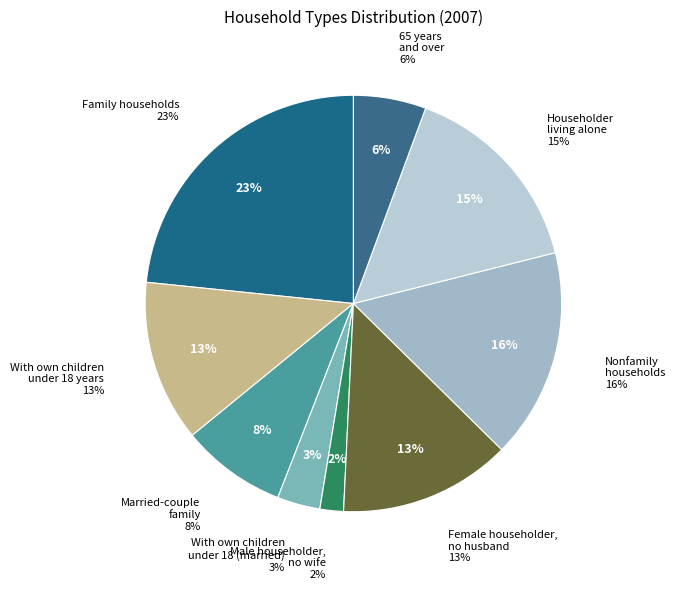

What is the ratio of the value at Householder
living alone to the value at Family households?

0.7